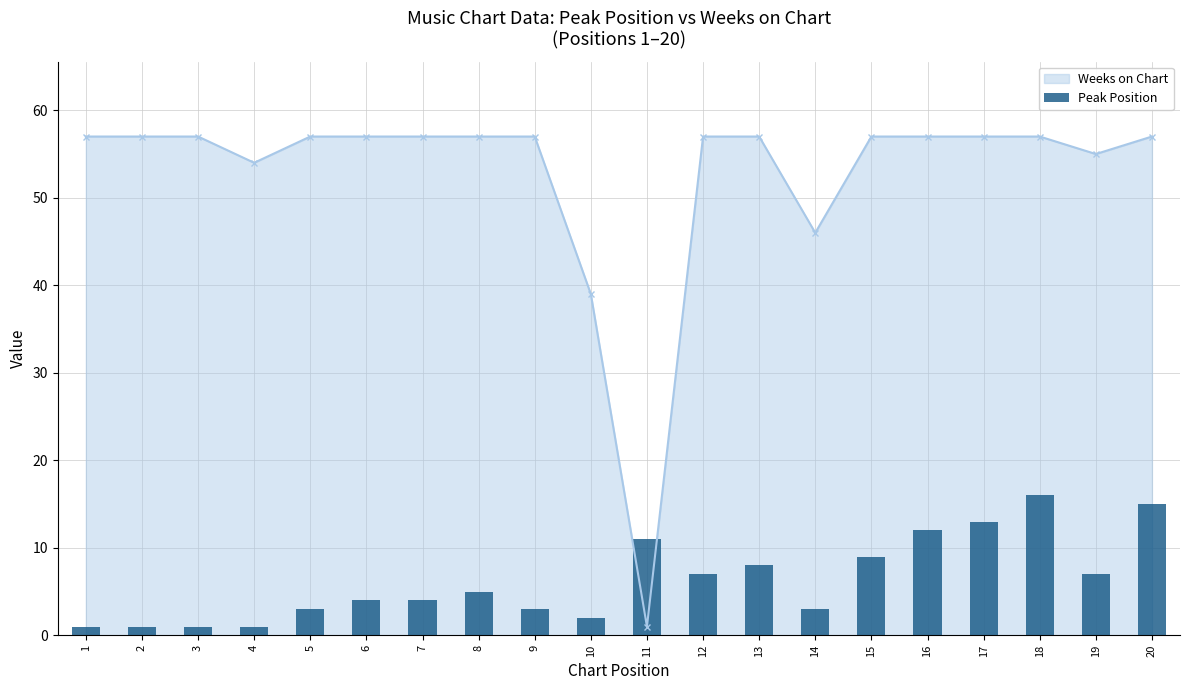

What is the sum of all Weeks on Chart (line) values?

1050